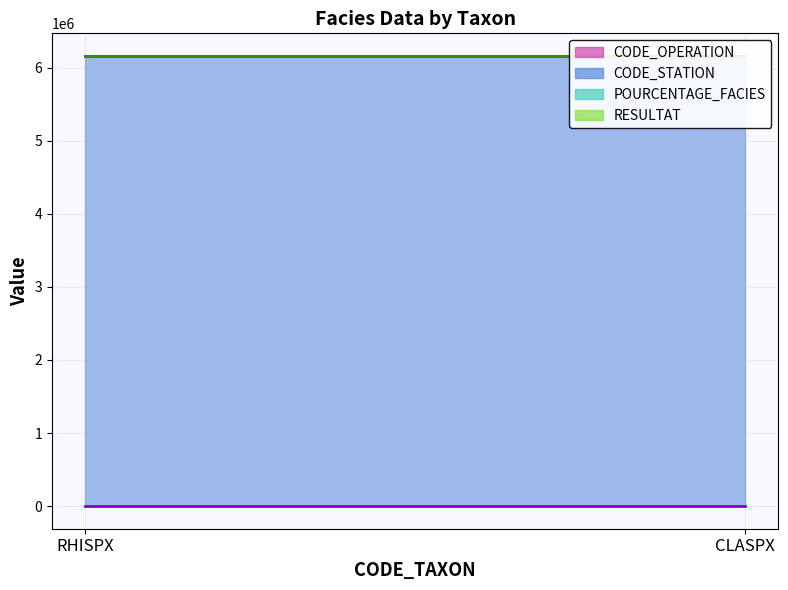

Which series has the largest total across all categories?

RESULTAT line